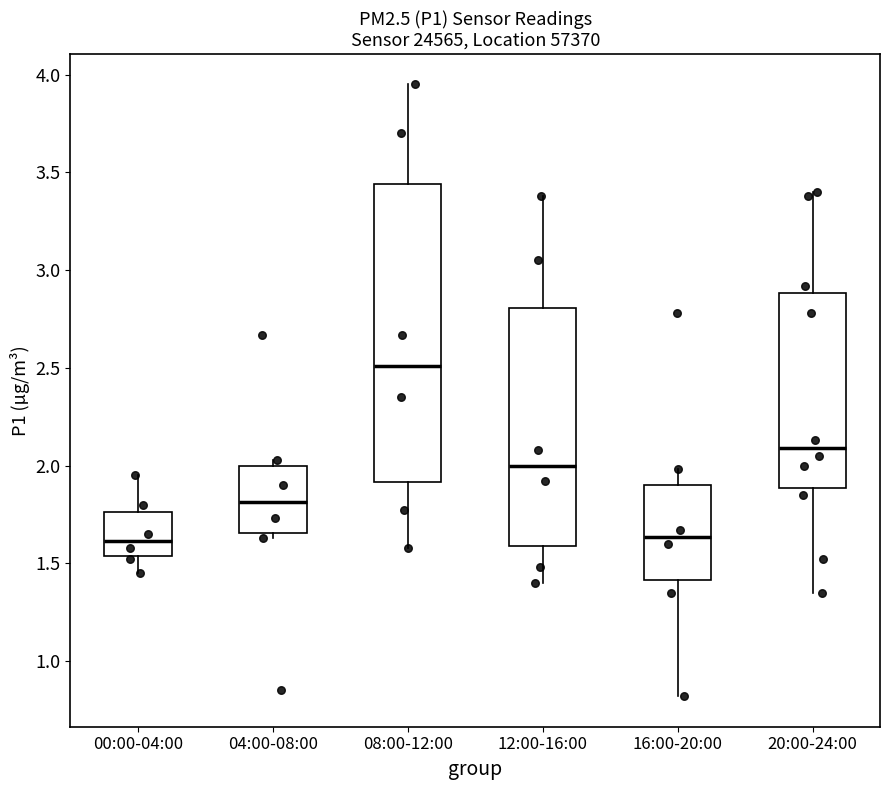

Reading left to right, transcribe this box plot: for each box, give where its median line is, the range the box spans, and where its two whiskers end, as read against the y-axis. The values are not printed on the chart, so give them approximately, as read against the axis.

00:00-04:00: median 1.60, box 1.55 to 1.75, whiskers 1.45 to 1.95
04:00-08:00: median 1.80, box 1.65 to 2.00, whiskers 1.65 (just below the box's lower edge) to 2.05
08:00-12:00: median 2.50, box 1.90 to 3.45, whiskers 1.60 to 3.95
12:00-16:00: median 2.00, box 1.60 to 2.80, whiskers 1.40 to 3.40
16:00-20:00: median 1.65, box 1.40 to 1.90, whiskers 0.80 to 2.00
20:00-24:00: median 2.10, box 1.90 to 2.90, whiskers 1.35 to 3.40